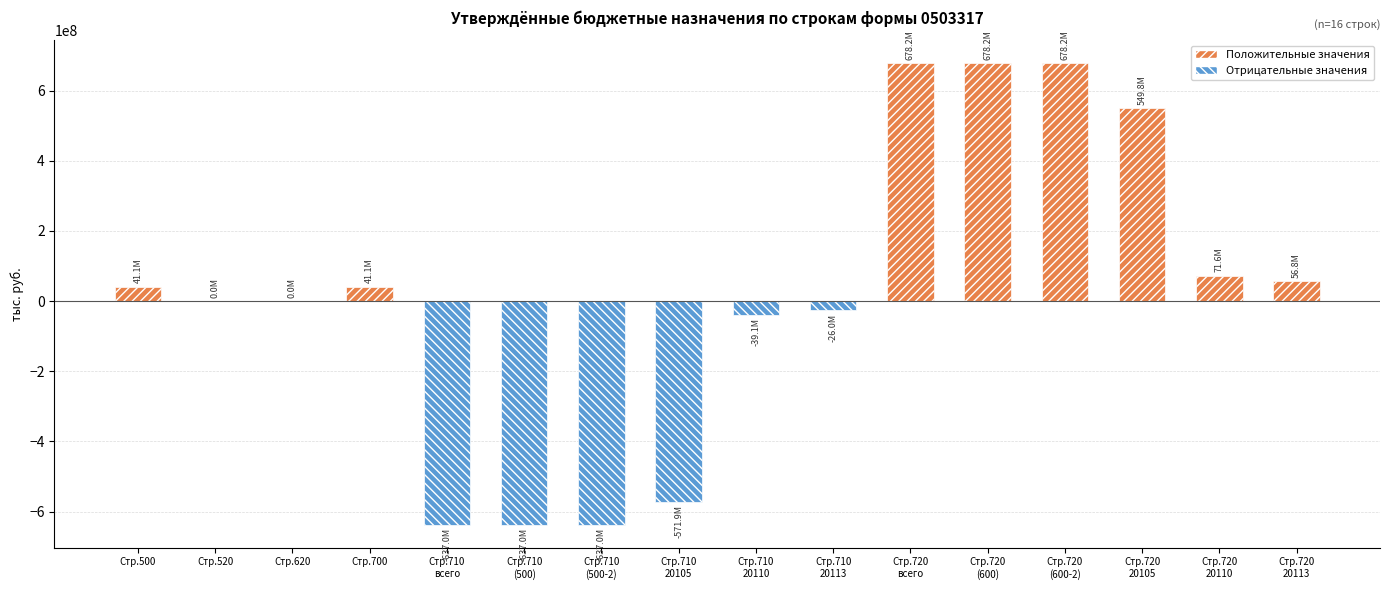

Does the chart contain stacked bars?

No